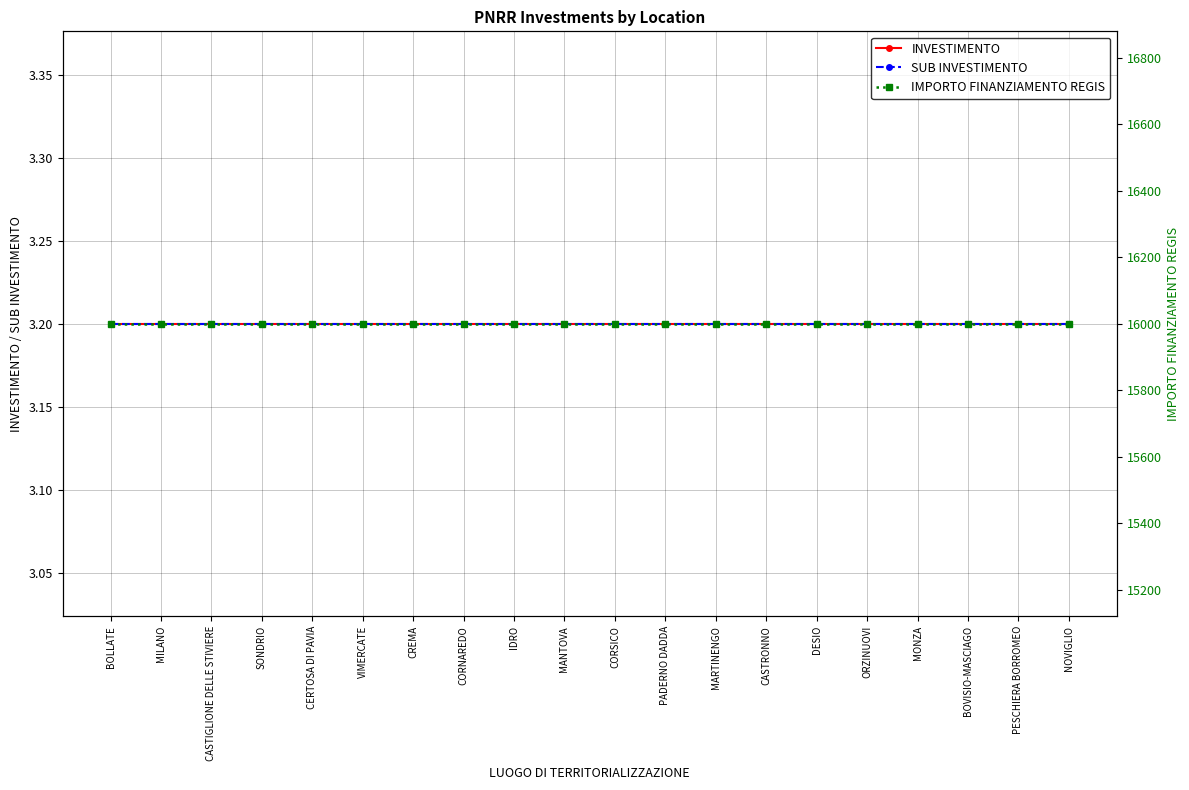

True or false: INVESTIMENTO and SUB INVESTIMENTO cross at least once.

False